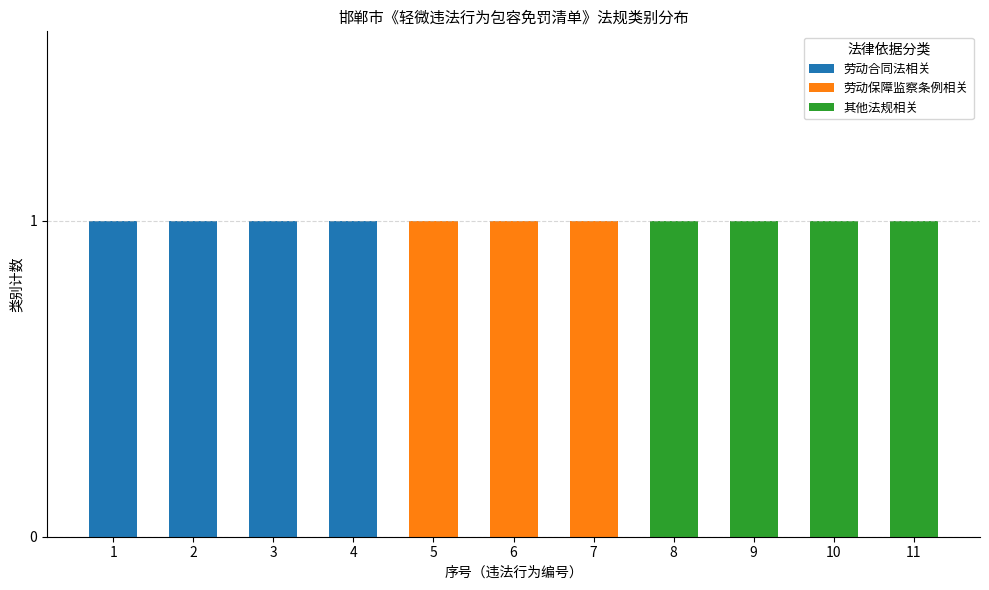

True or false: 劳动合同法相关 has a value of 1 at 1.

True